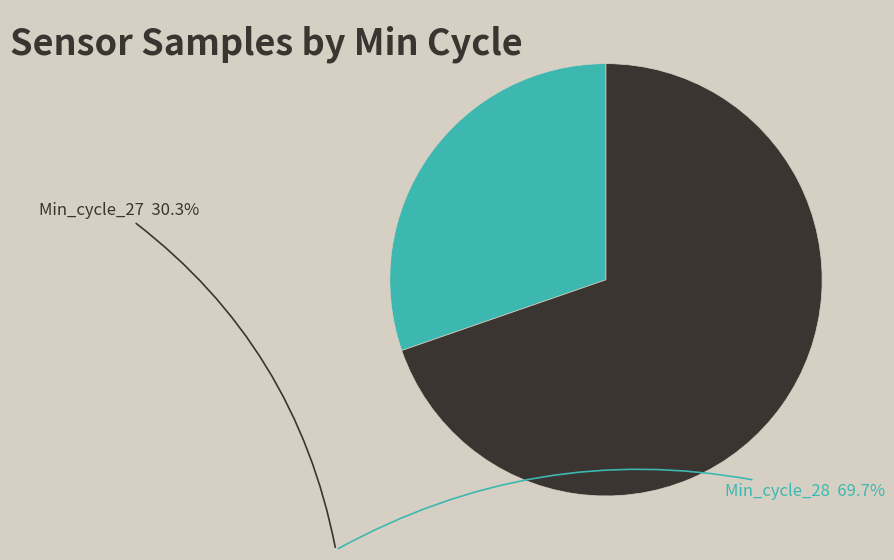

True or false: Min_cycle_27 accounts for 23% of the total.

False